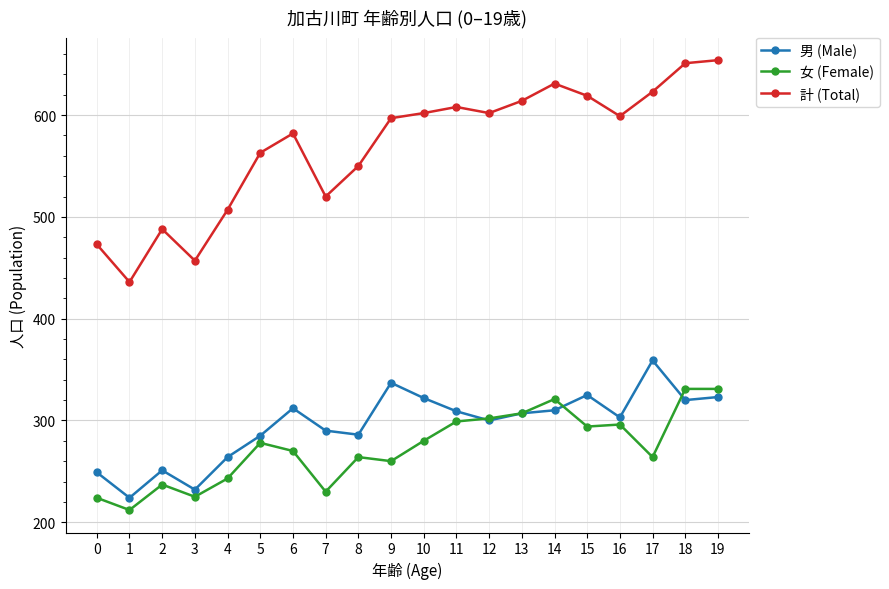

Rank the series by their maximum value, from lowest to highest.

女 (Female), 男 (Male), 計 (Total)